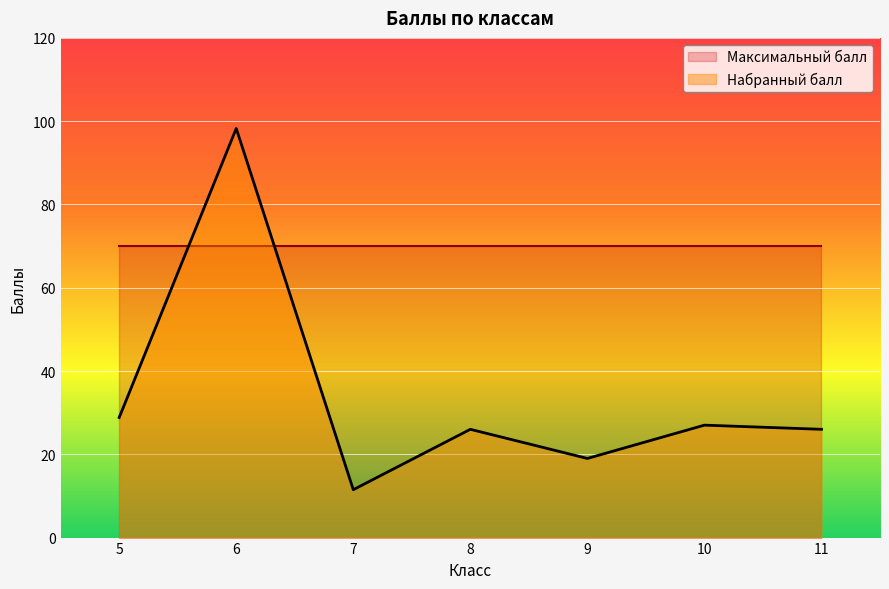

What is the minimum value shown in the chart?

11.5